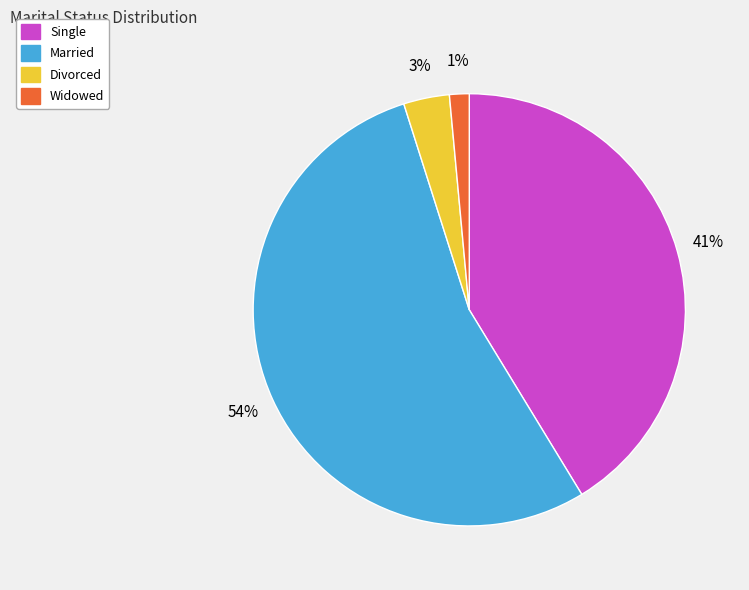

Which slice is the smallest?

Widowed